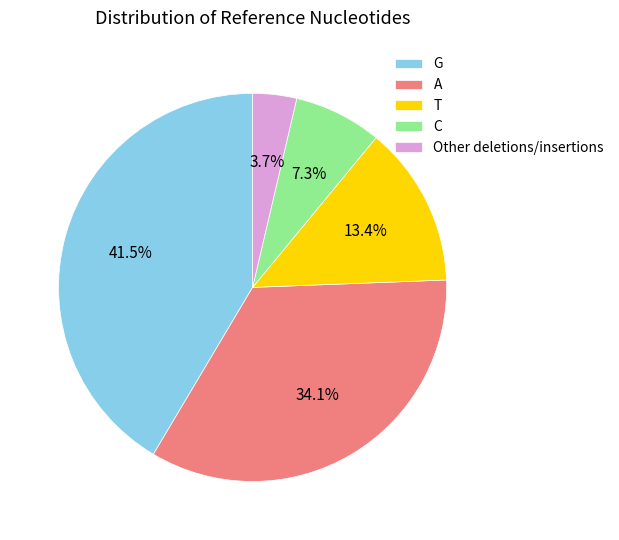

How many segments does this pie chart have?

5